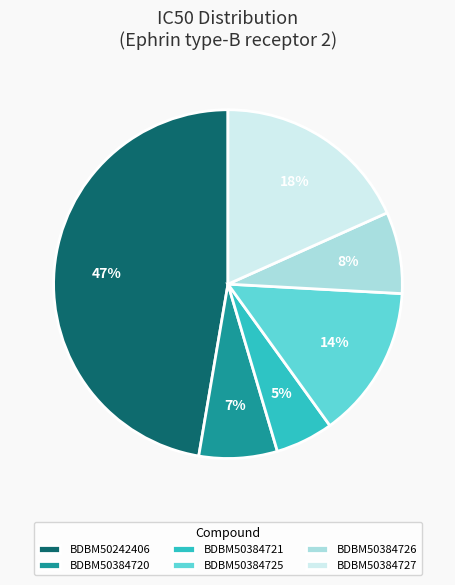

What is the ratio of the value at BDBM50384720 to the value at BDBM50384725?

0.5